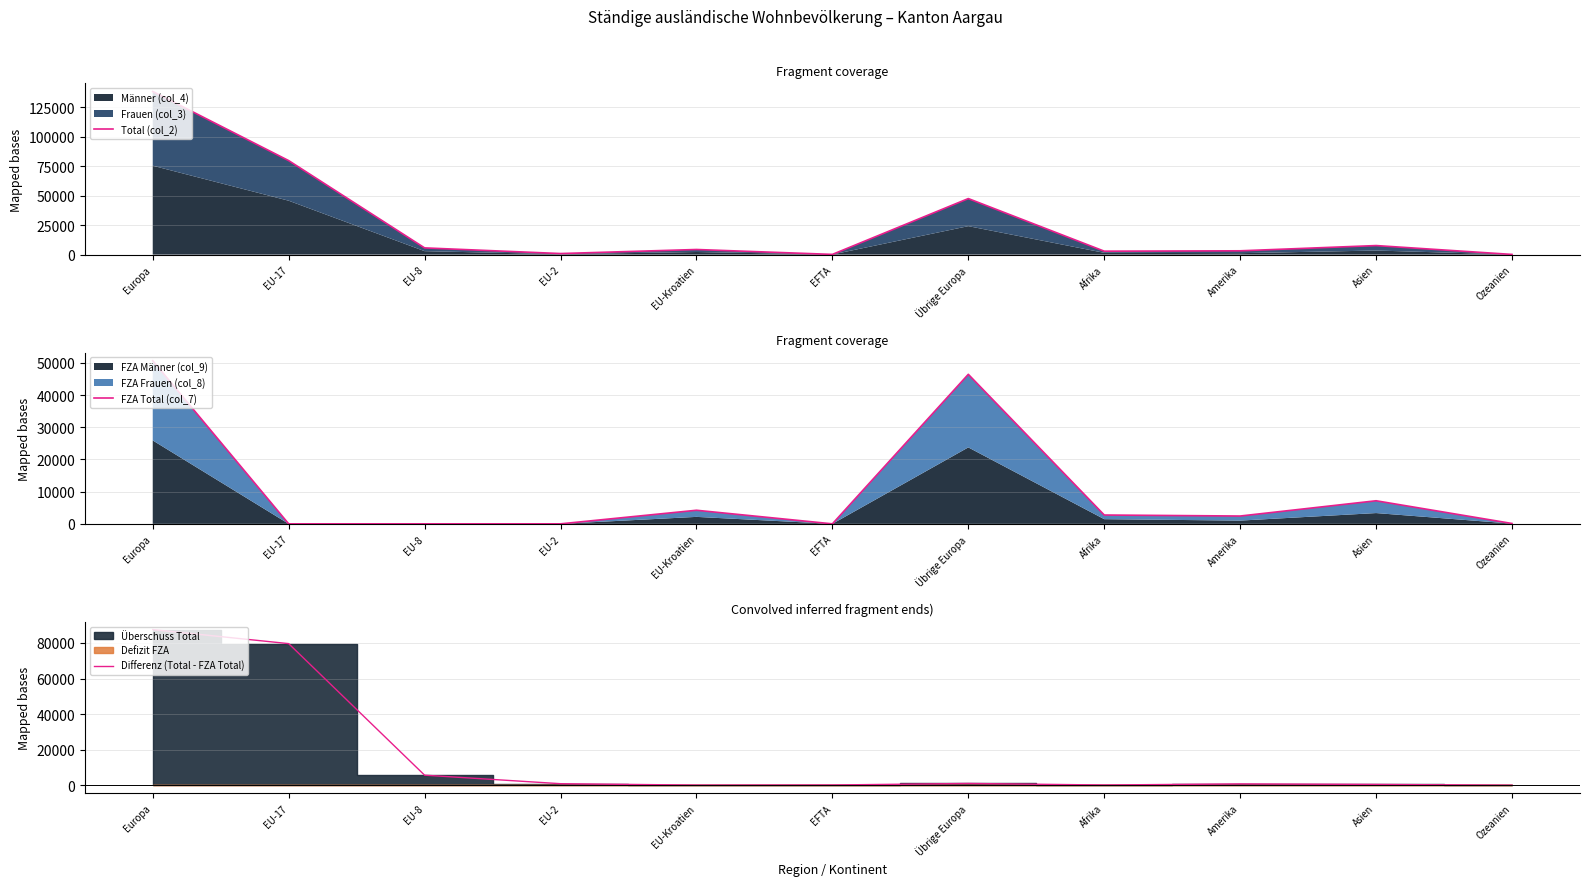

Where do FZA Total (col_7) and Differenz (Total - FZA Total) first cross each other?

EU-2 and EU-Kroatien